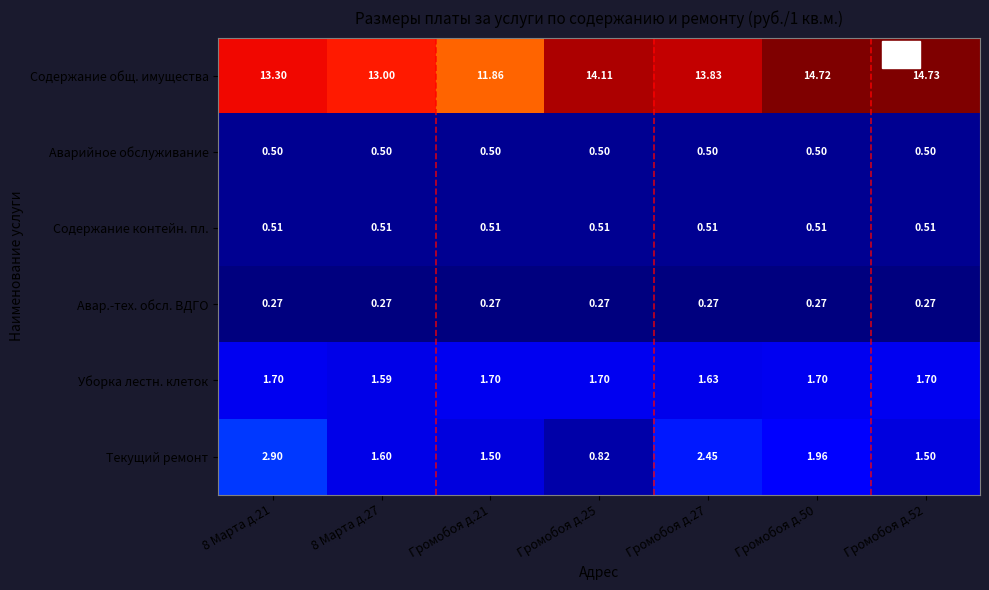

Is the value of Содержание общ. имущества at 8 Марта д.27 greater than the value of Аварийное обслуживание at Громобоя д.52?

Yes